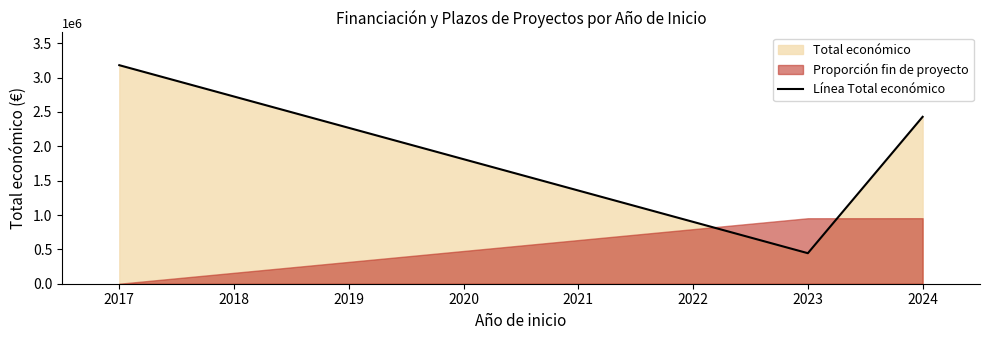

What is the minimum value for Línea Total económico?

444224